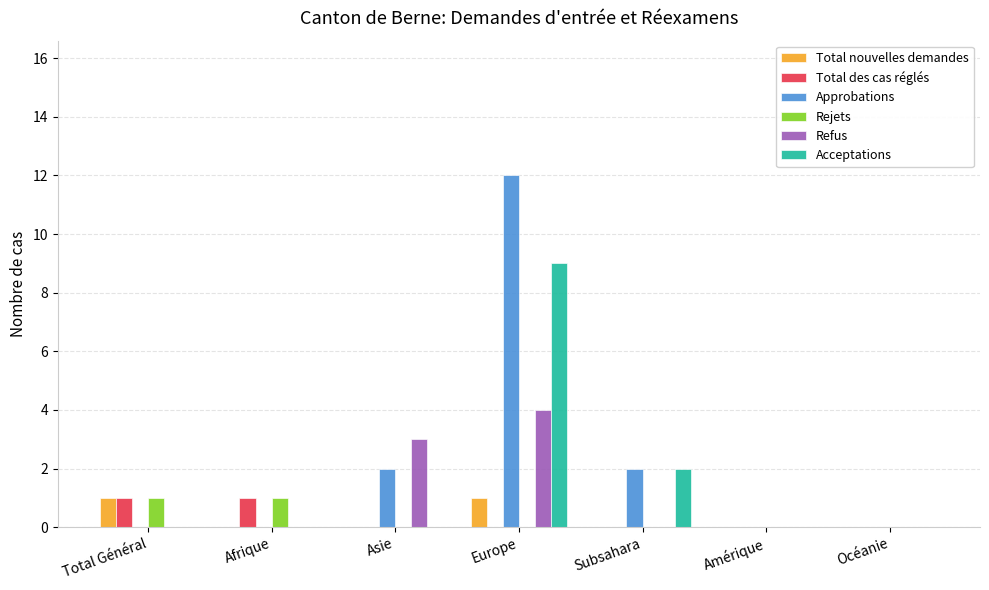

How many categories are shown in the chart?

7